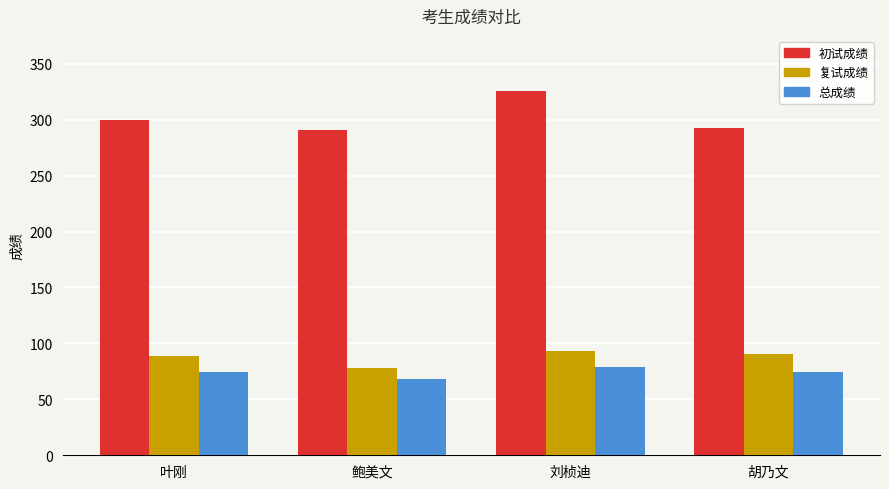

Which series has the widest spread of values?

初试成绩